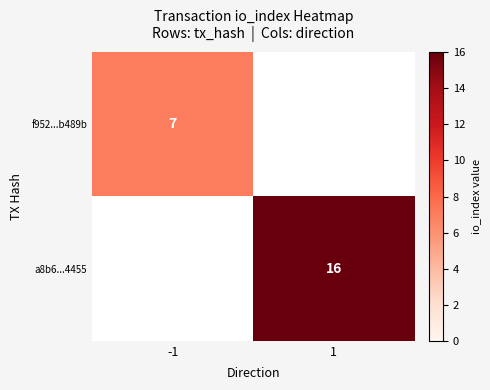

The value of f952...b489b at -1 is 3. True or false?

False